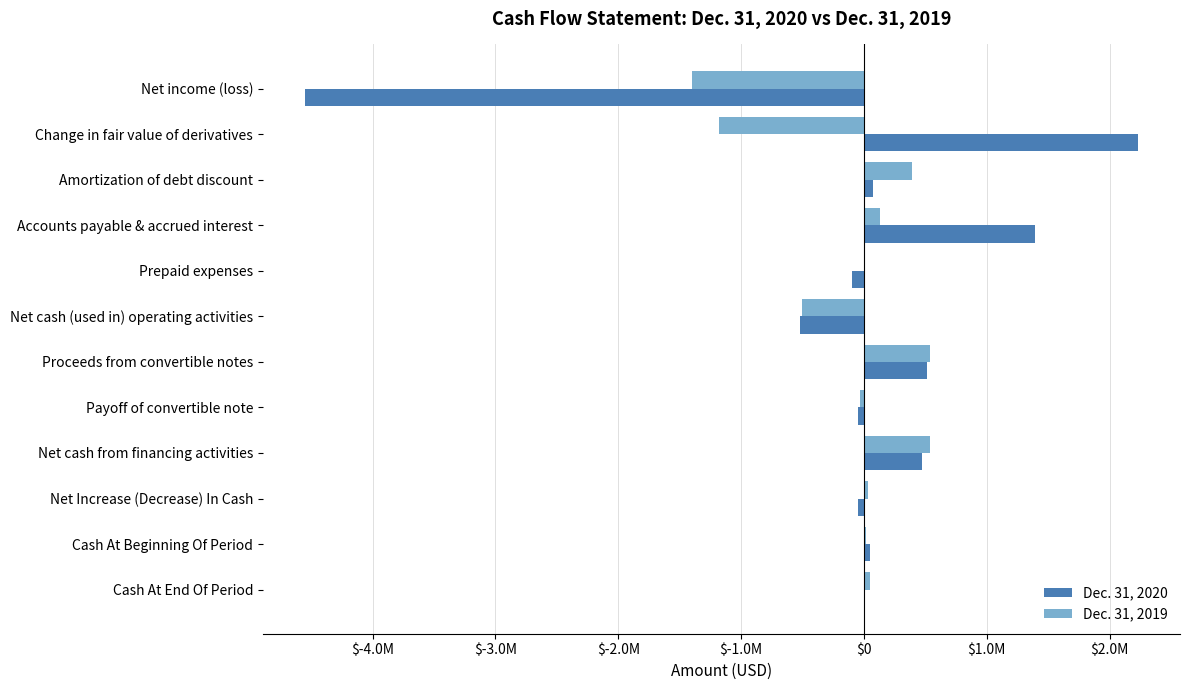

What are all the series names shown in the legend?

Dec. 31, 2020, Dec. 31, 2019